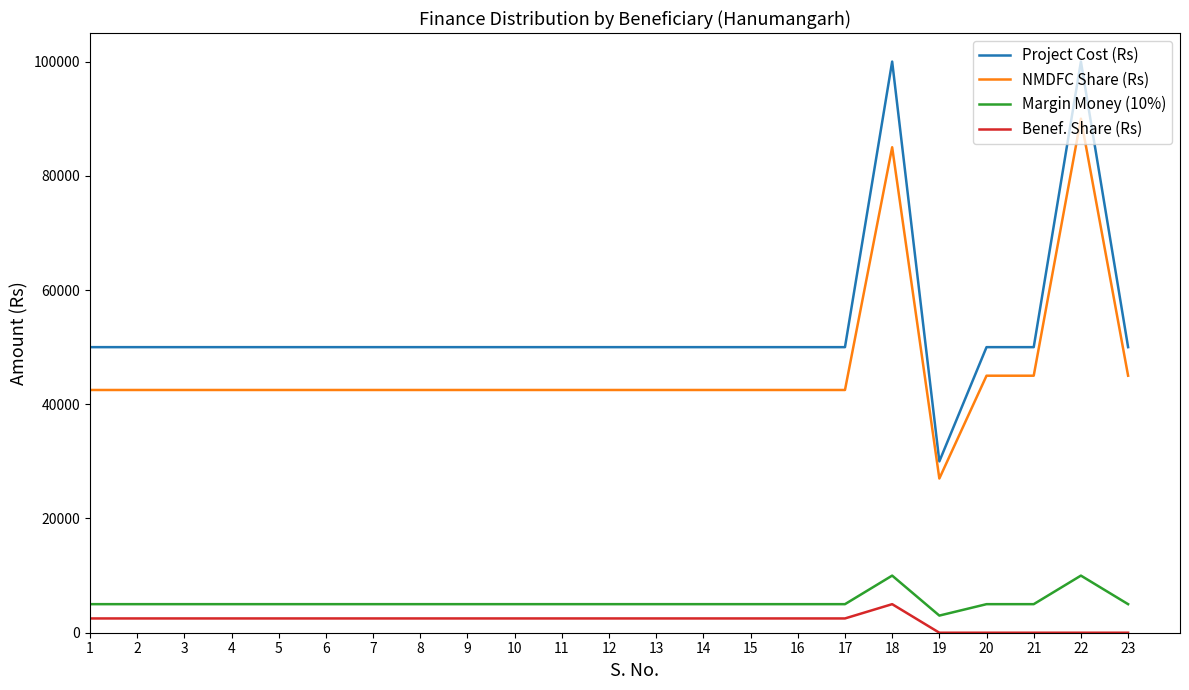

Is the value of Margin Money (10%) at 15 greater than the value of Project Cost (Rs) at 9?

No